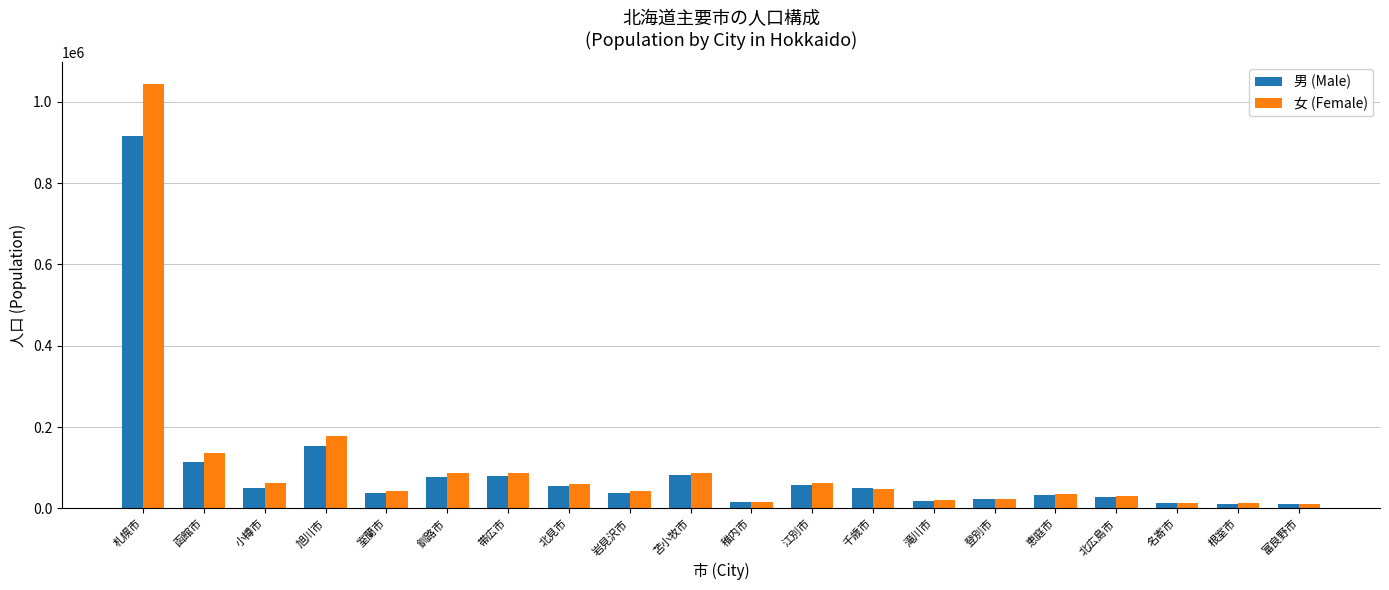

The 女 (Female) series shows 61738 at 小樽市. True or false?

True